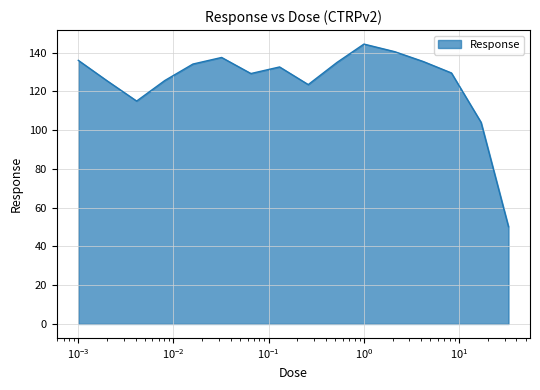

Does the chart have visible grid lines?

Yes